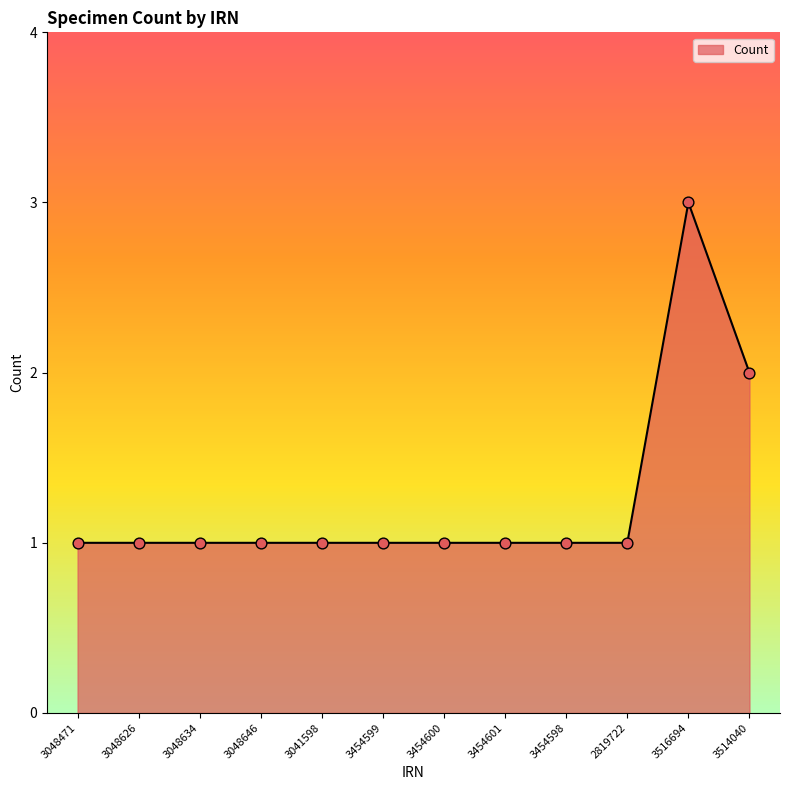

What is the change in value from 3041598 to 3514040?

+1